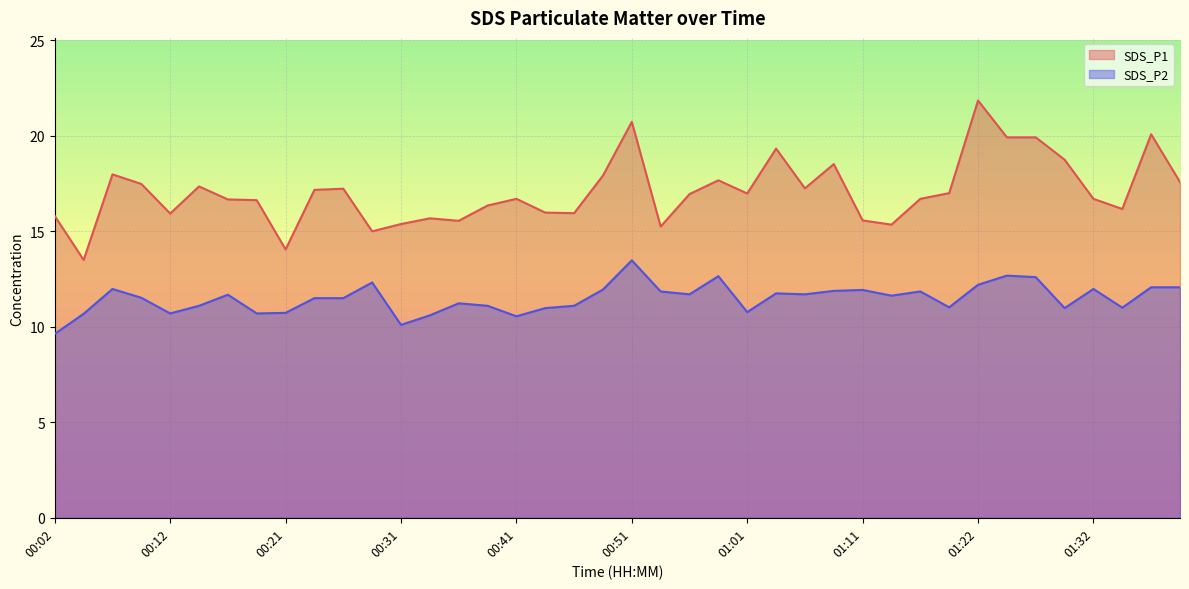

True or false: SDS_P1 and SDS_P2 intersect in this chart.

False